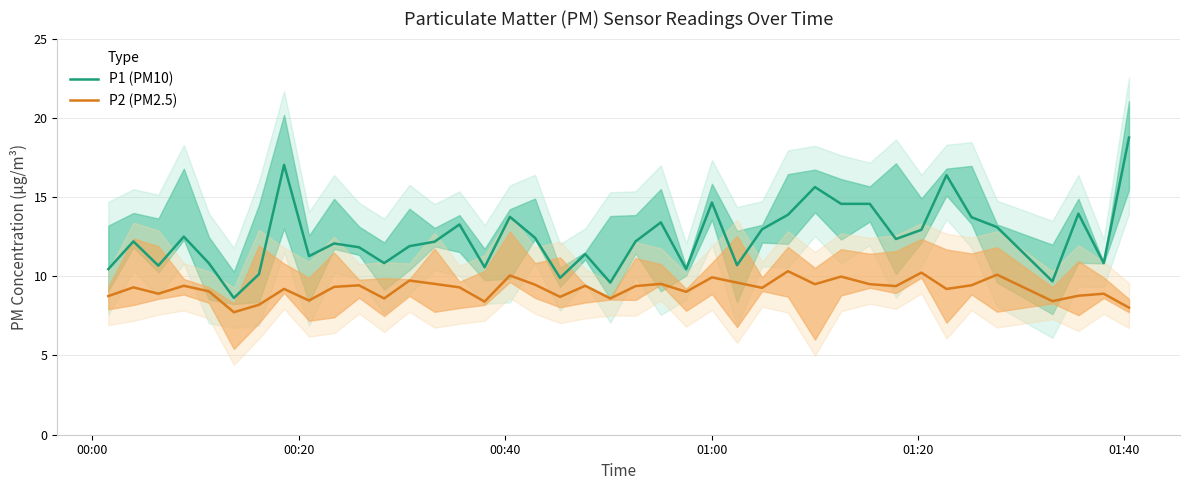

True or false: P2 (PM2.5) and P1 (PM10) cross at least once.

False